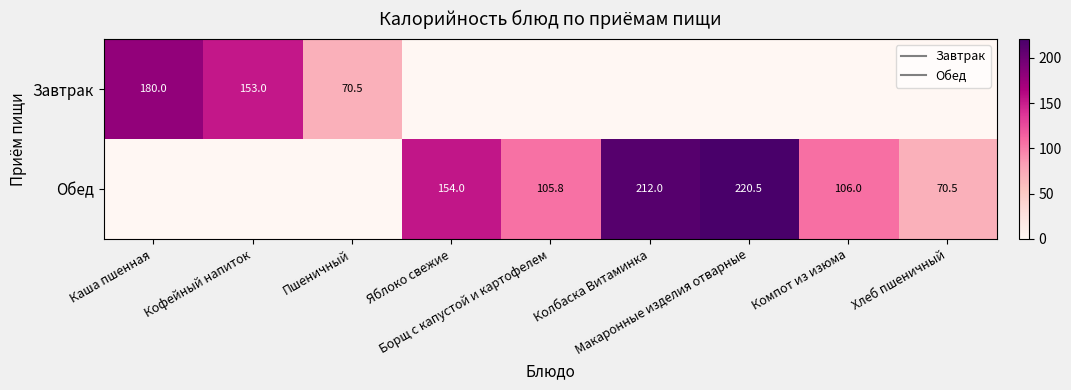

What is the difference between the maximum and minimum values in the Обед series?

220.5